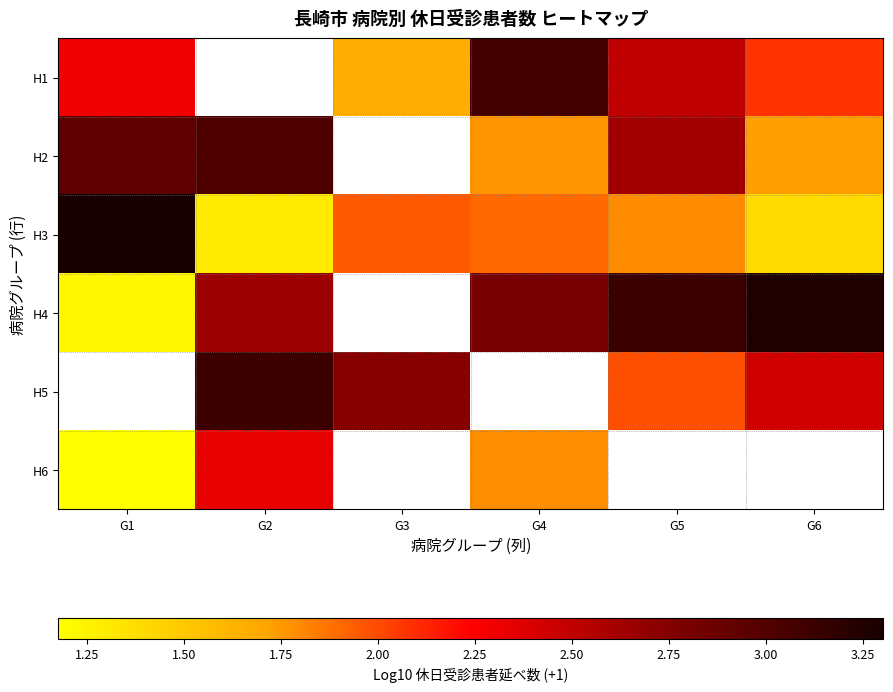

What is the maximum value for H6?

2.3